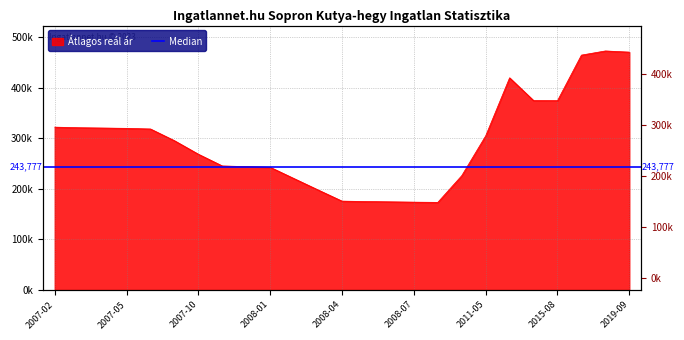

At which category does the data reach its first local peak?

2011-11